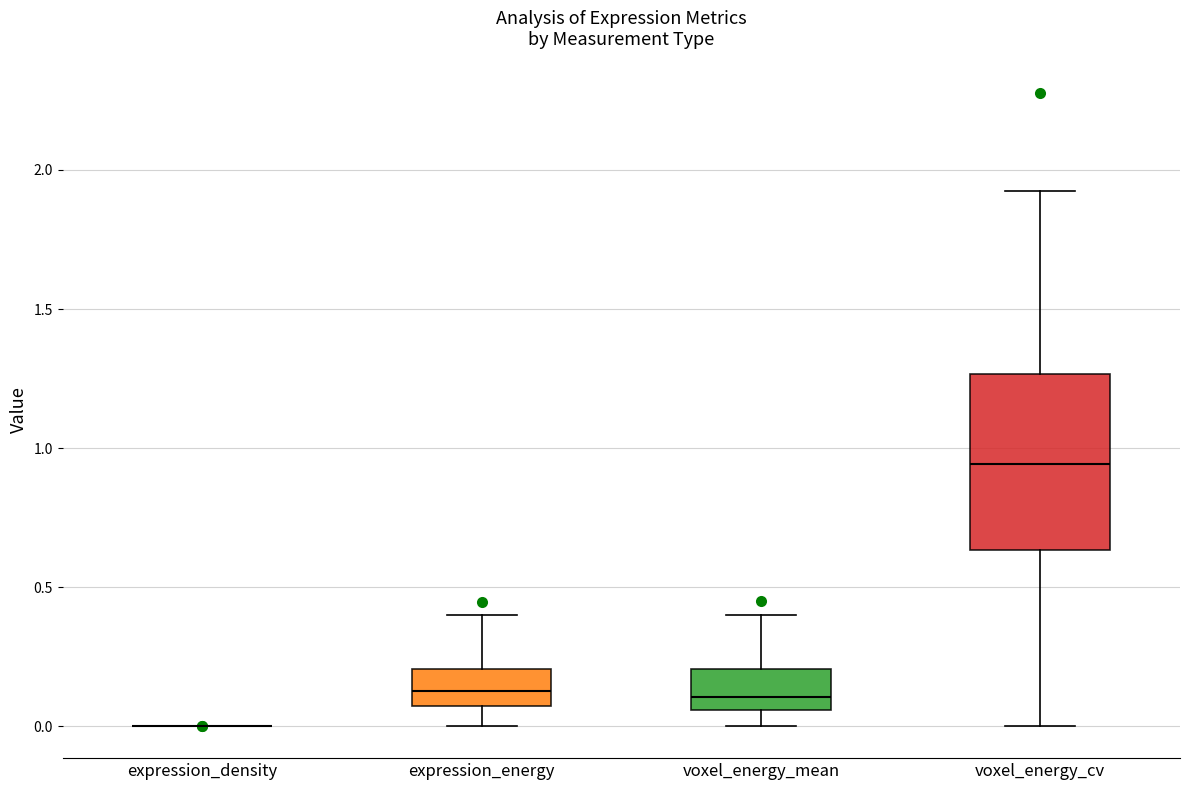

Where does the lower whisker of the box for voxel_energy_cv end on the y-axis? The values are not printed on the chart, so give them approximately, as read against the axis.

0.00